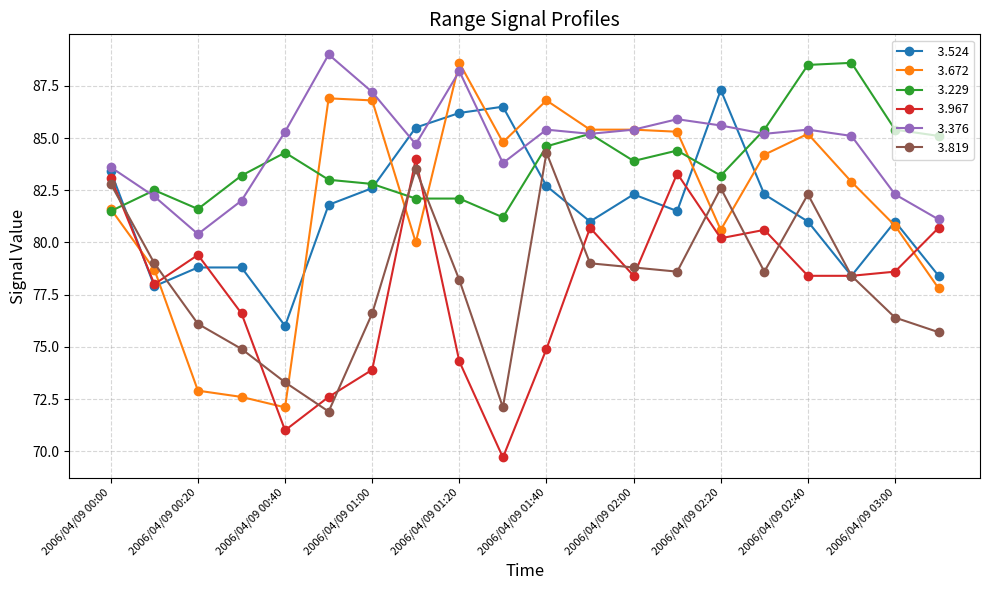

What is the greatest value displayed?

89.0